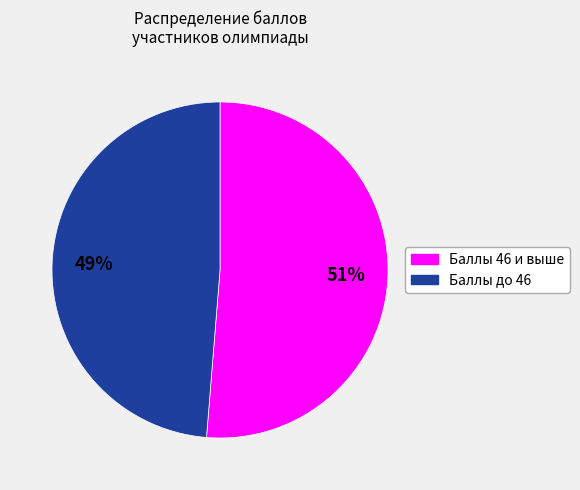

Count the number of slices in the pie.

2